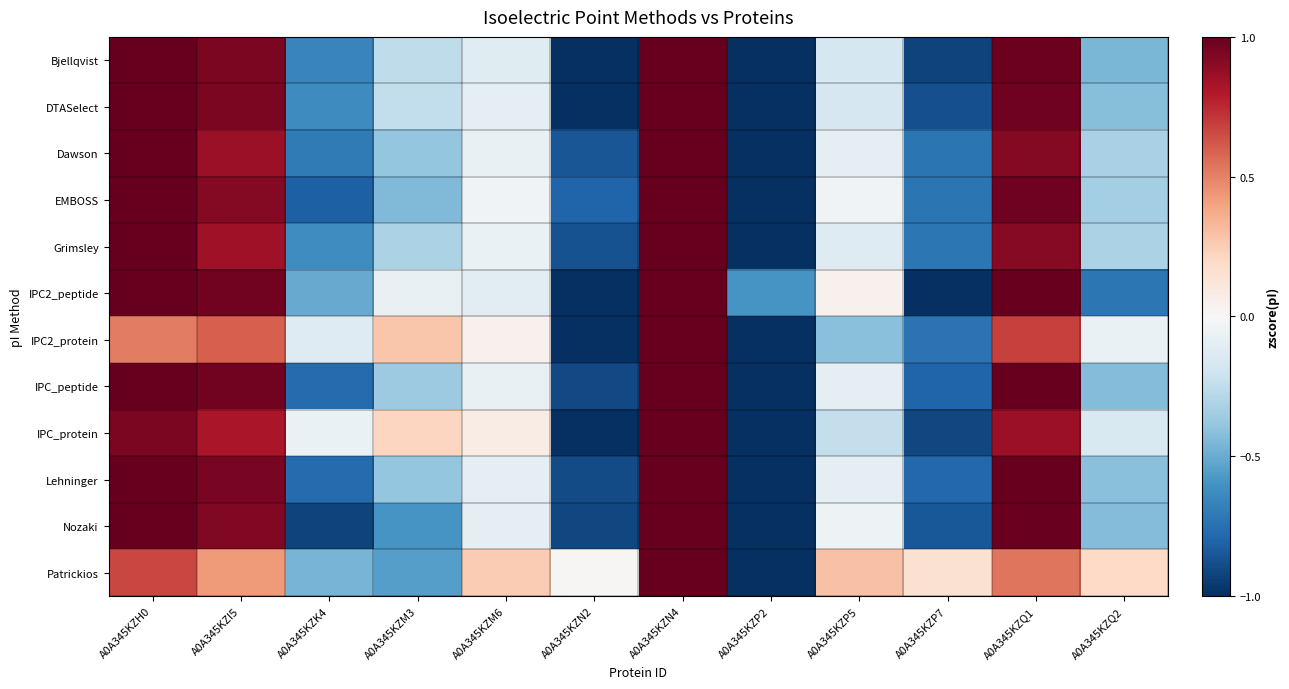

Which series has the widest spread of values?

Patrickios